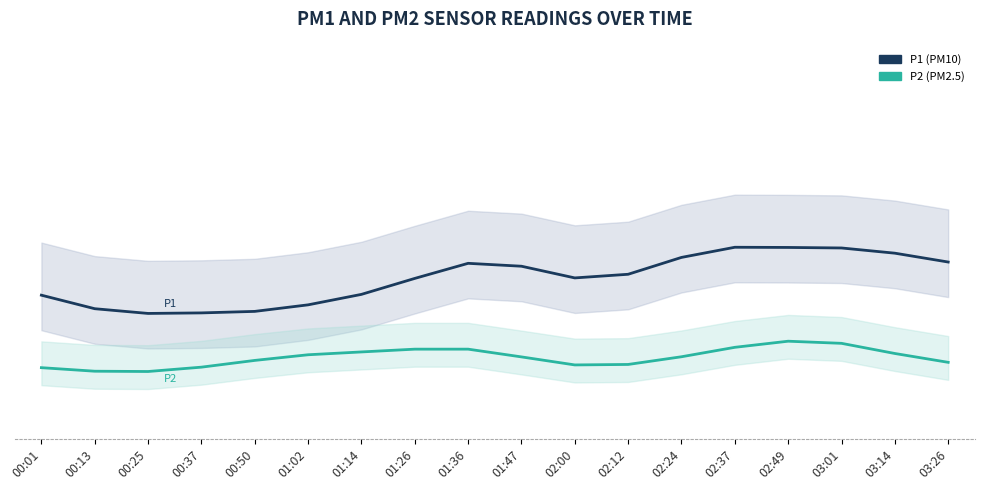

True or false: P2 and P1 cross at least once.

False